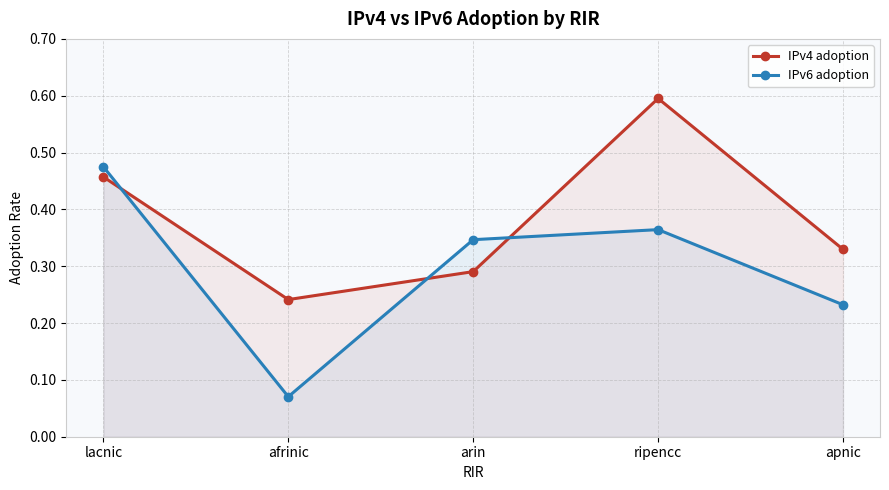

What is the spread (max minus min) of values at apnic?

0.1